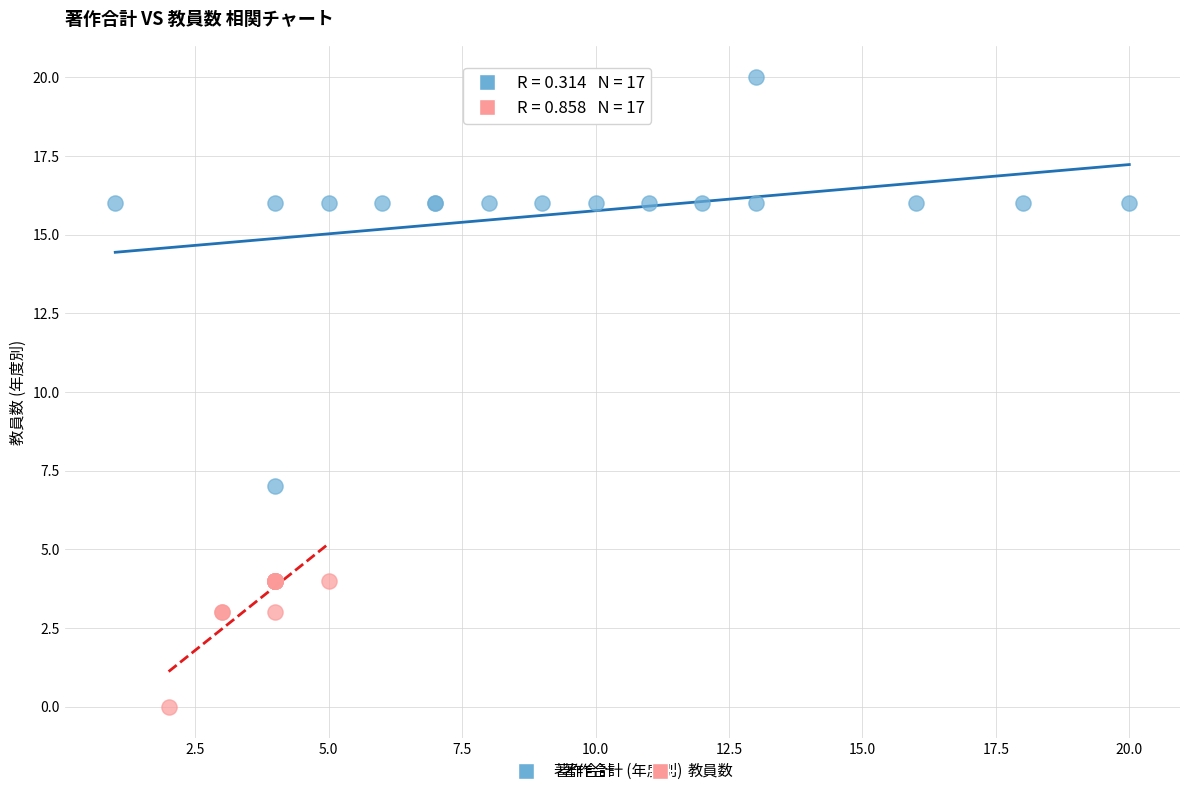

What are all the series names shown in the legend?

著作合計, 教員数